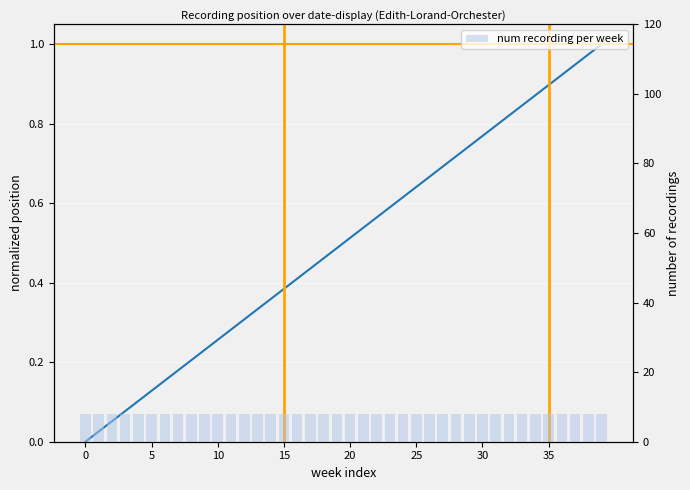

How many data points does each series have?

40